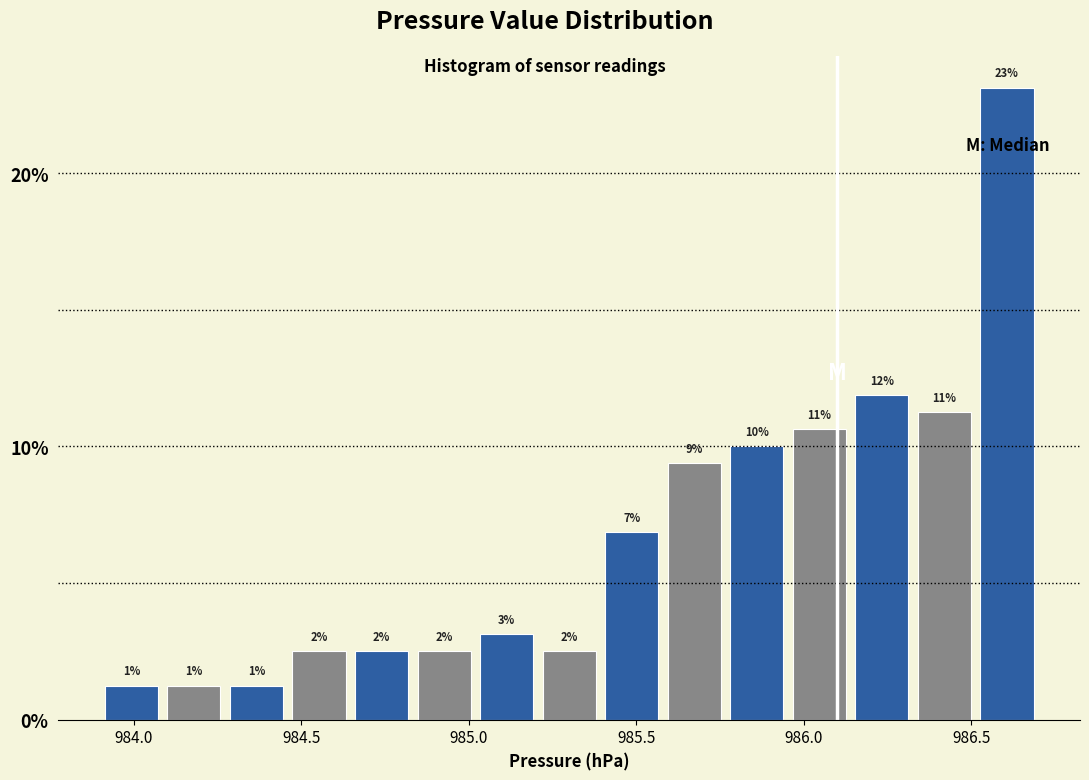

Around what value on the x-axis is the tallest bar? Give the approximate position of its centre, as read against the axis.

986.60